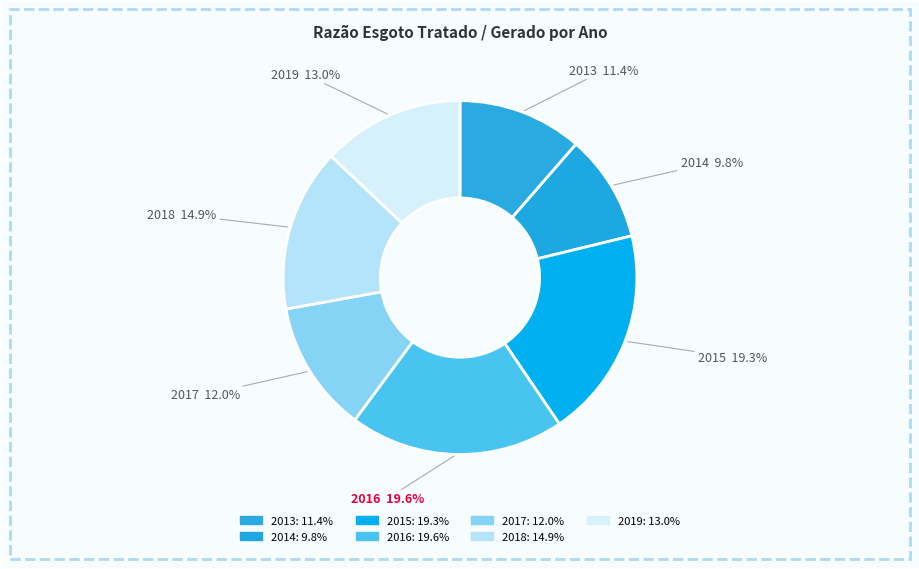

What percentage is the 2013 slice, to the nearest percent?

11%